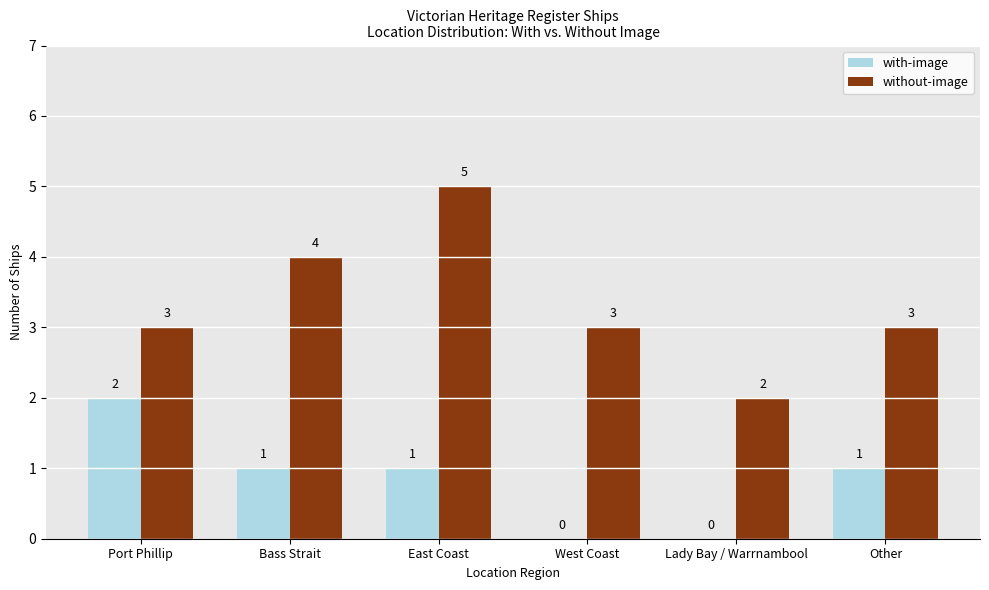

Is the value of without-image at Bass Strait greater than the value of with-image at Port Phillip?

Yes